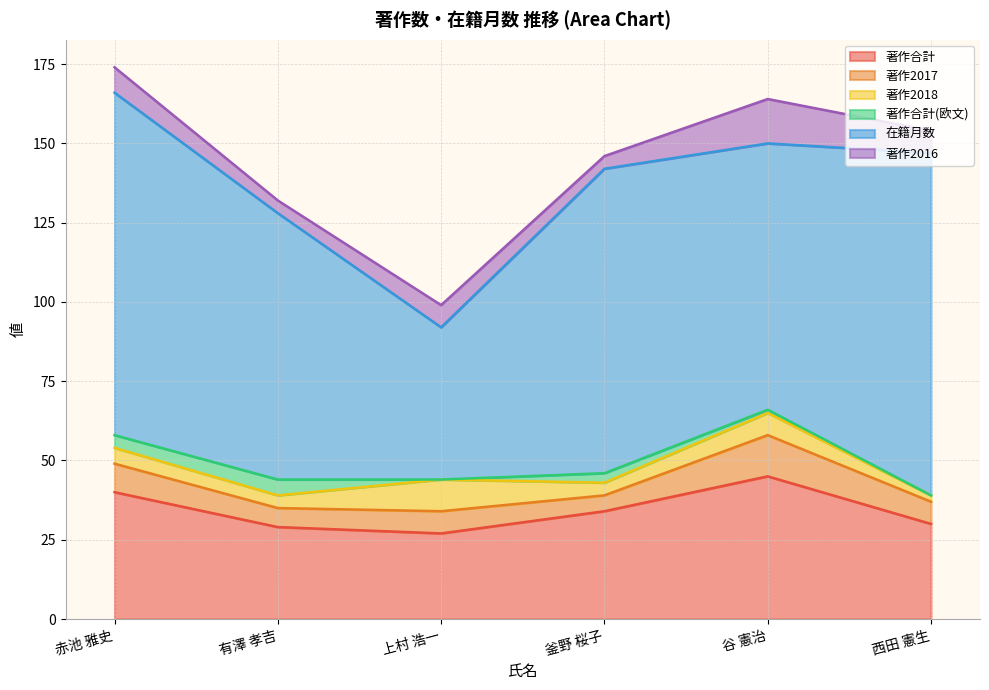

Which series has the largest total across all categories?

在籍月数